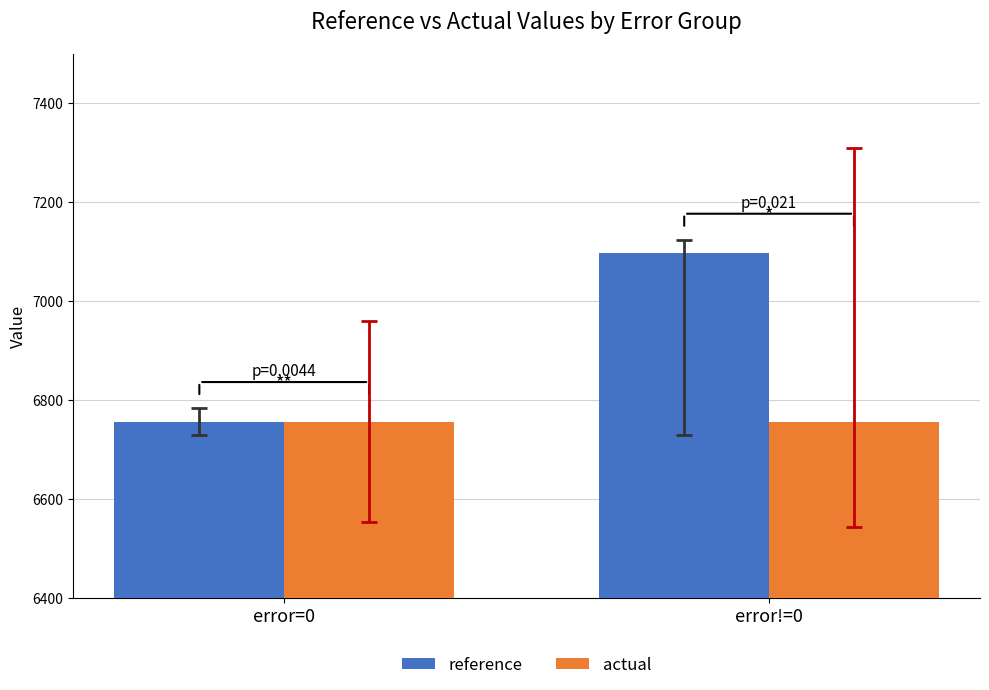

Reading left to right, transcribe all the data shown in this chart.

reference: error=0=6756.1	error!=0=7096.3
actual: error=0=6756.1	error!=0=6756.1